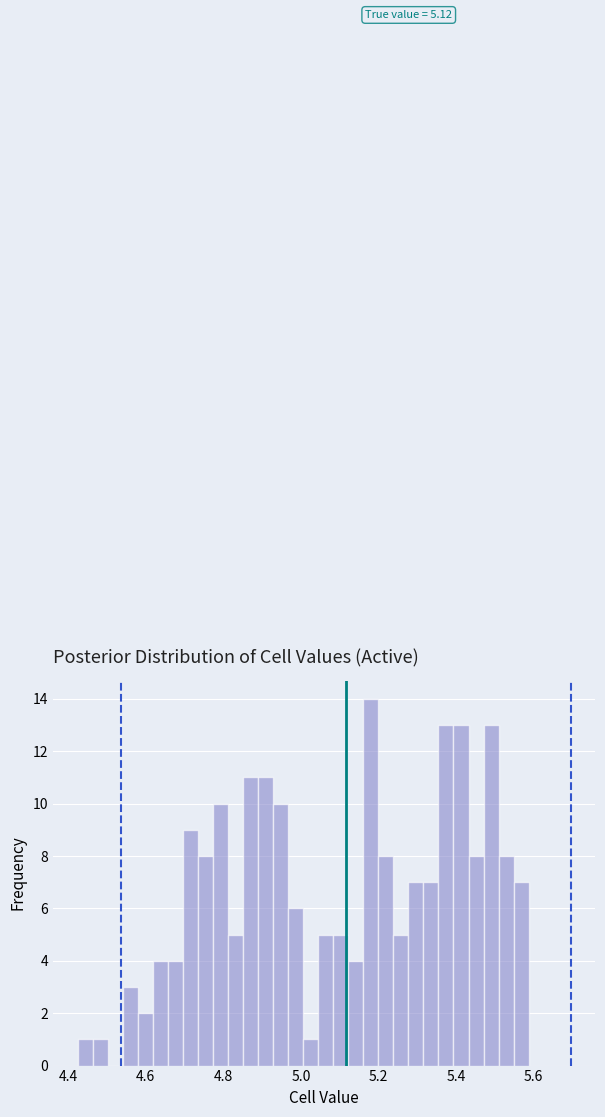

Around what value on the x-axis is the tallest bar? Give the approximate position of its centre, as read against the axis.

5.18